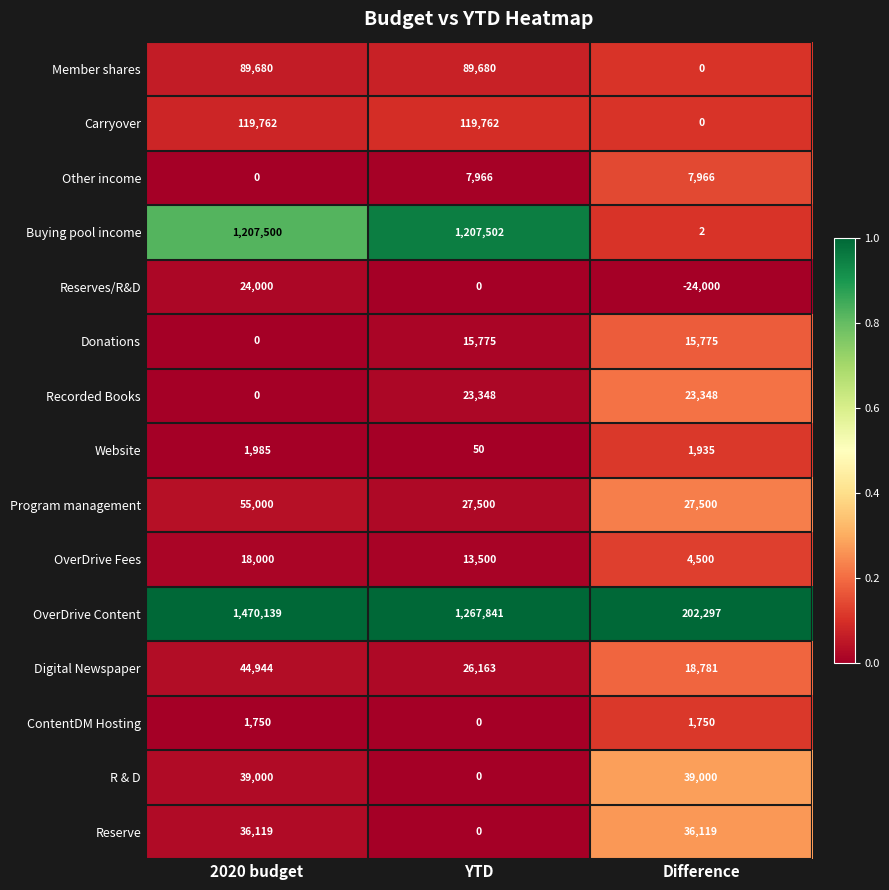

The value of Reserves/R&D at 2020 budget is 35386. True or false?

False